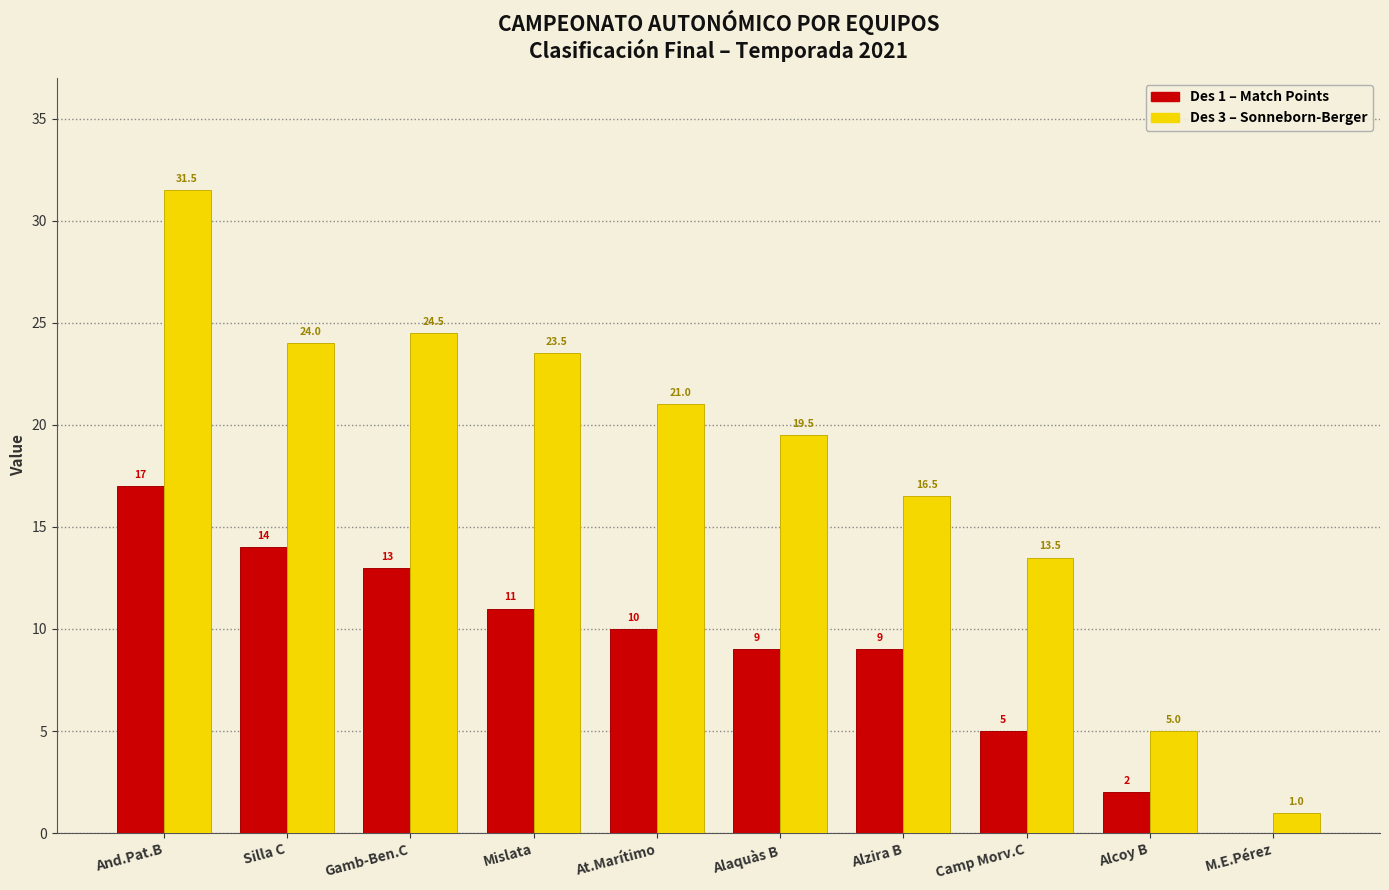

Which series changed the most between And.Pat.B and Mislata?

Des 3 – Sonneborn-Berger